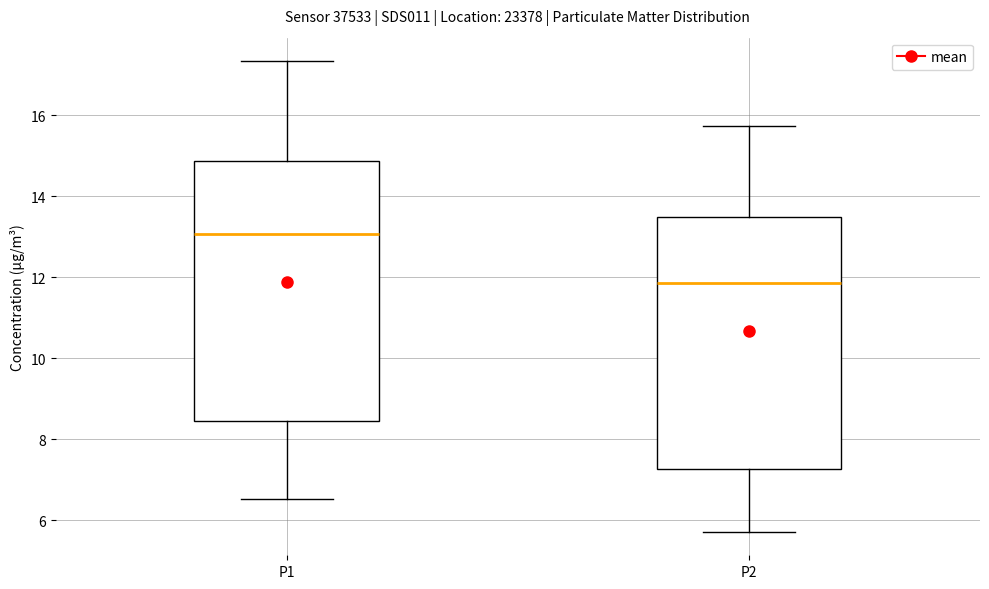

Comparing the boxes themselves (not the whiskers), which one is the tallest?

P1